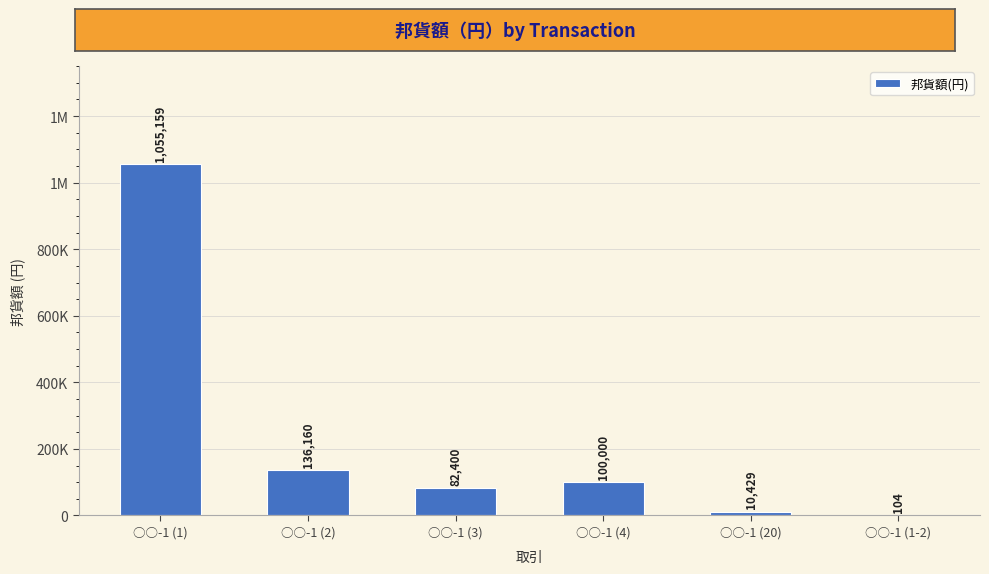

Which has a higher value, ○○-1 (2) or ○○-1 (3)?

○○-1 (2)